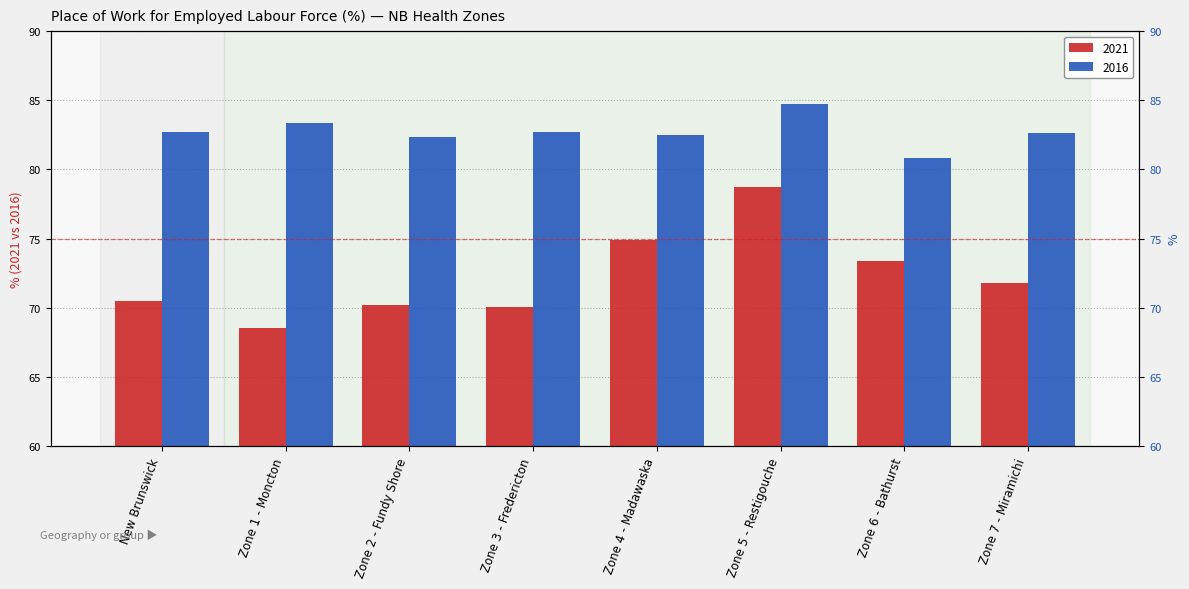

How many groups of bars are there?

8